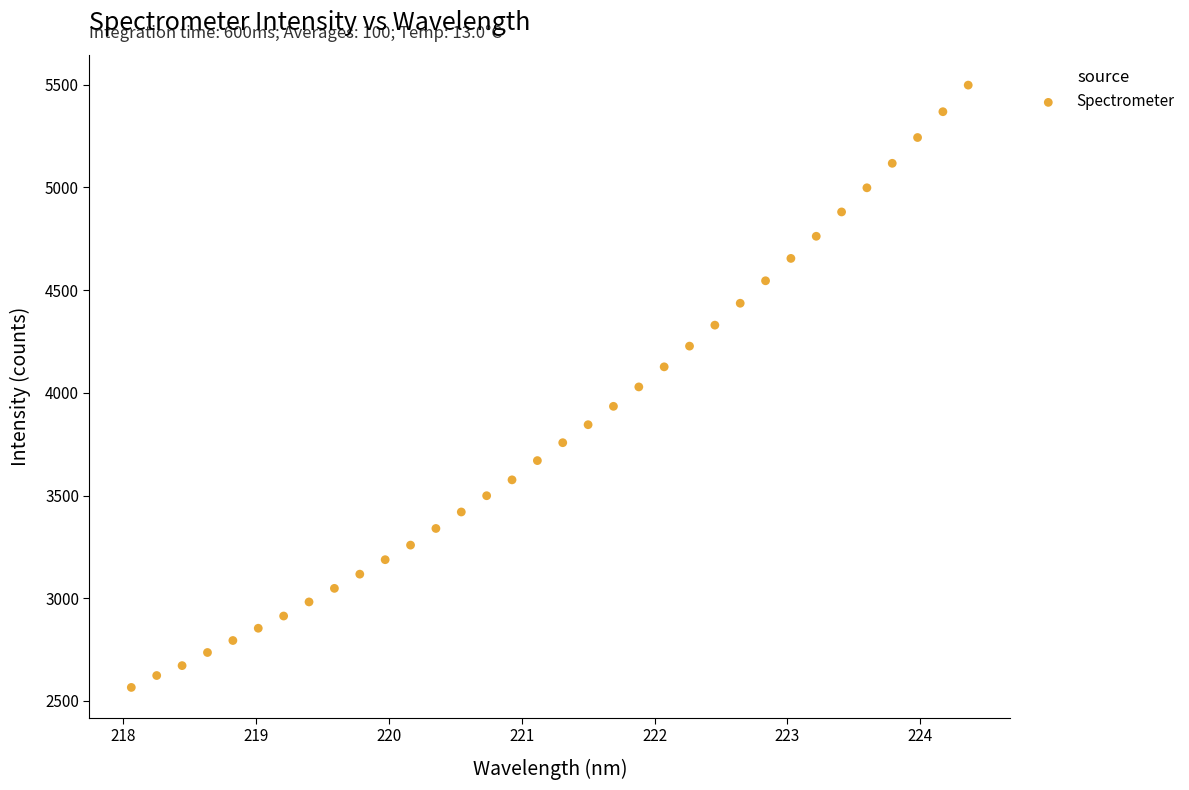

What is the range of Y values (max minus min)?

2932.8